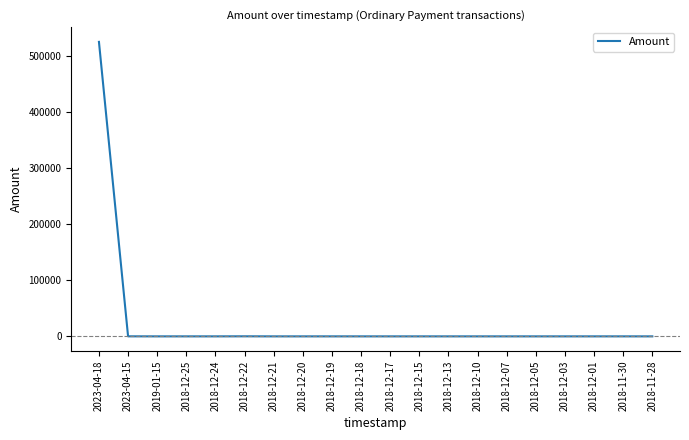

How many values are below 26?

9